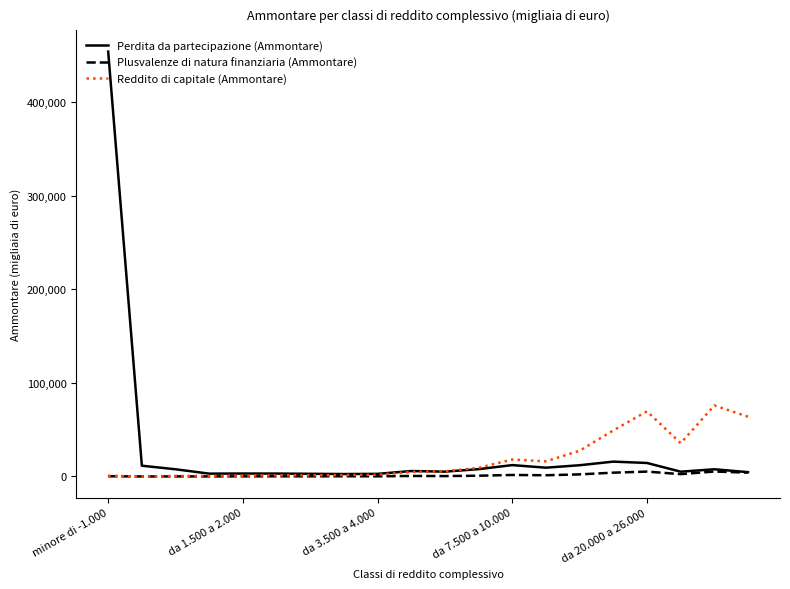

List the series in order of their peak value, lowest first.

Plusvalenze di natura finanziaria (Ammontare), Reddito di capitale (Ammontare), Perdita da partecipazione (Ammontare)